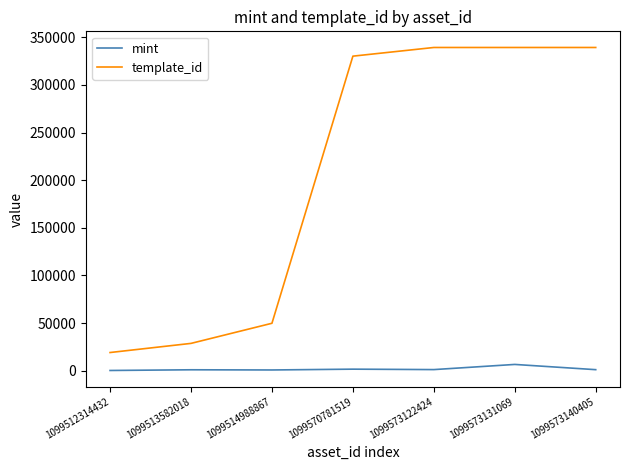

Which series has the widest spread of values?

template_id